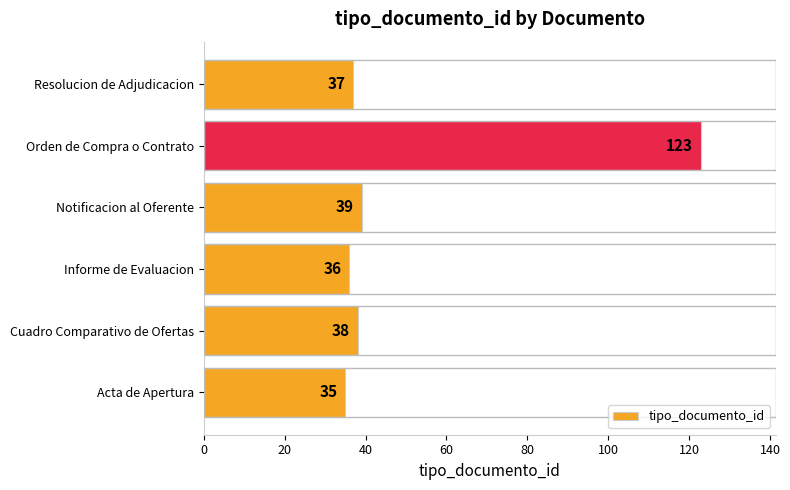

How many distinct data groups are displayed?

1